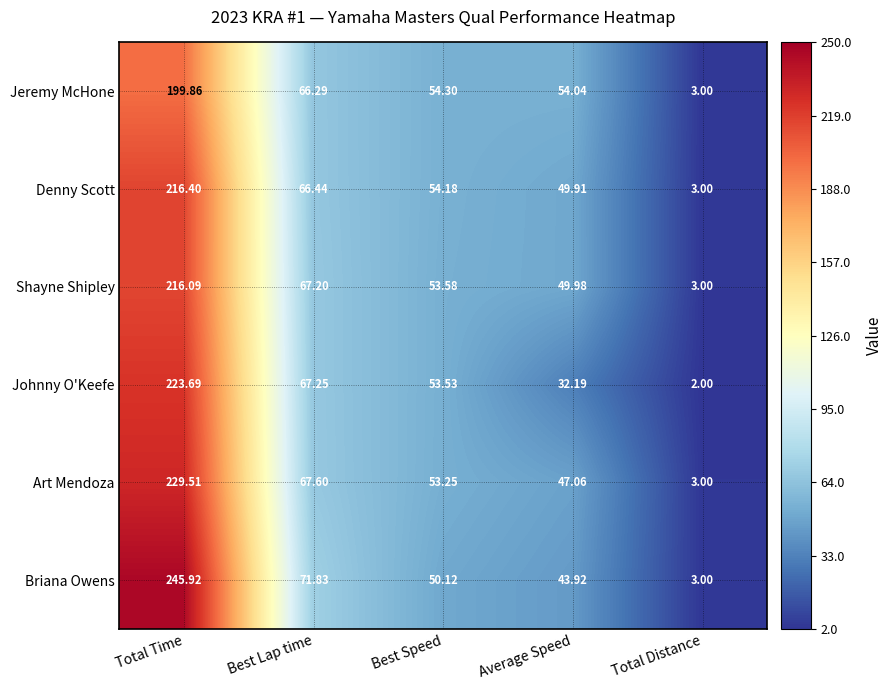

Which category has the lowest value in the Jeremy McHone series?

Total Distance